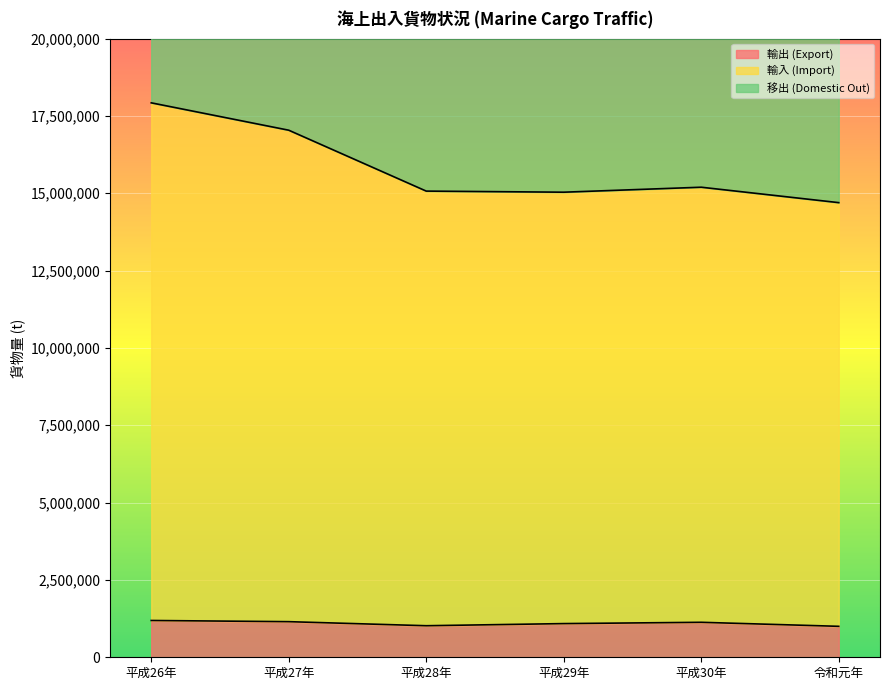

What is the maximum value for 輸入 (Import)?

17922538